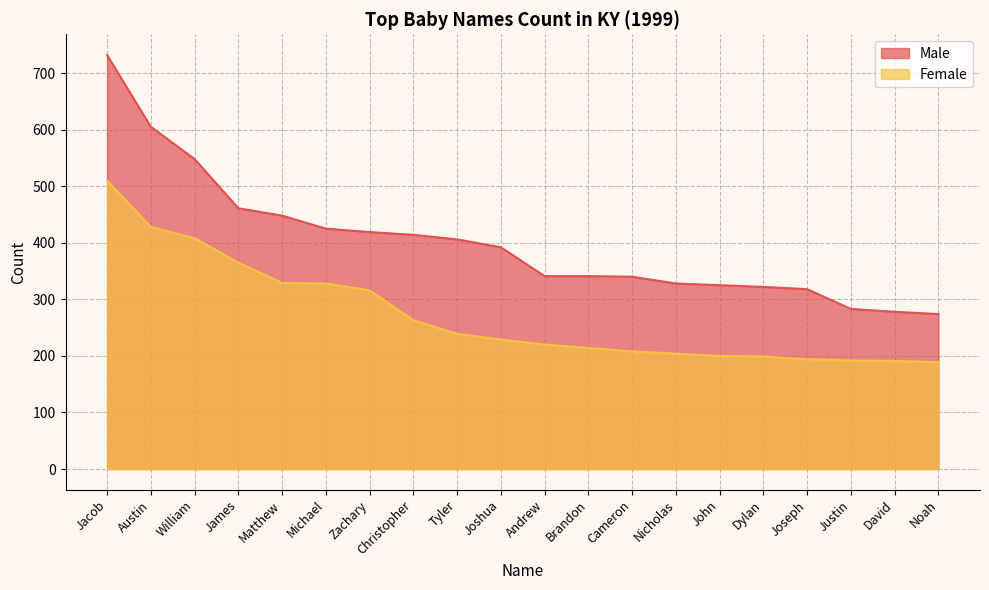

Reading right to left, list all the values displayed in this chart.

Male: 274	278	283	318	322	325	328	340	341	341	392	406	414	419	425	448	461	548	605	732
Female: 189	191	192	194	199	200	204	208	214	220	229	239	263	316	328	329	365	408	428	510